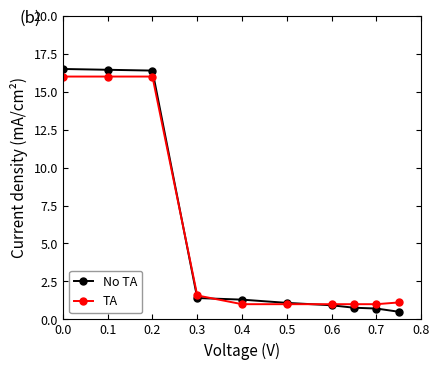

At how many categories does at least one series exceed 4?

3